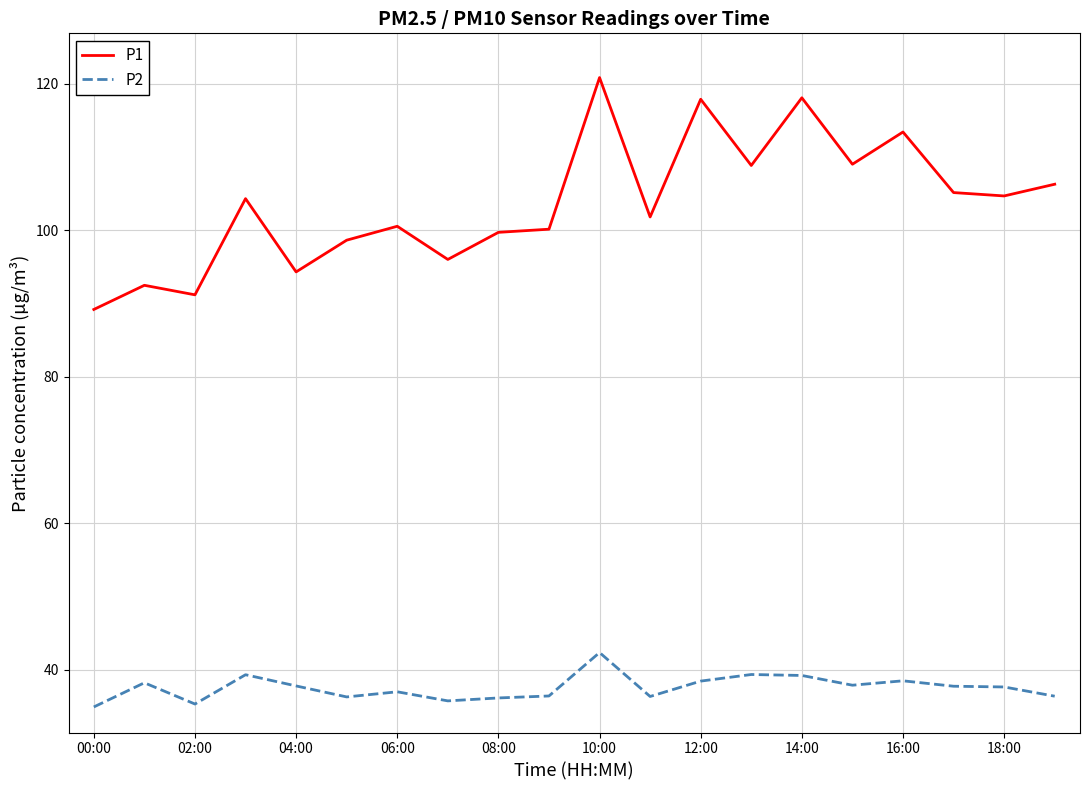

List the series in order of their overall mean, highest first.

P1, P2